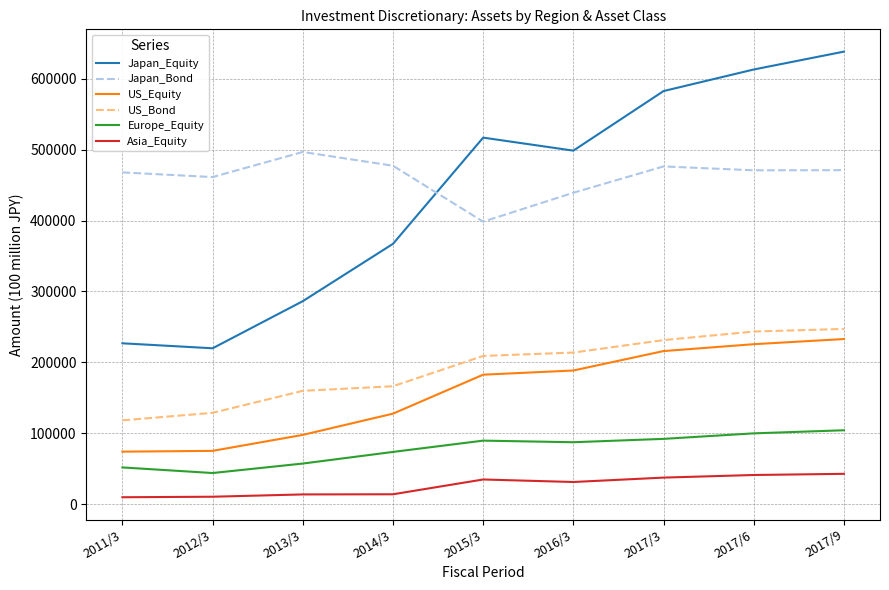

True or false: US_Equity has more than 0 interior local peaks.

False